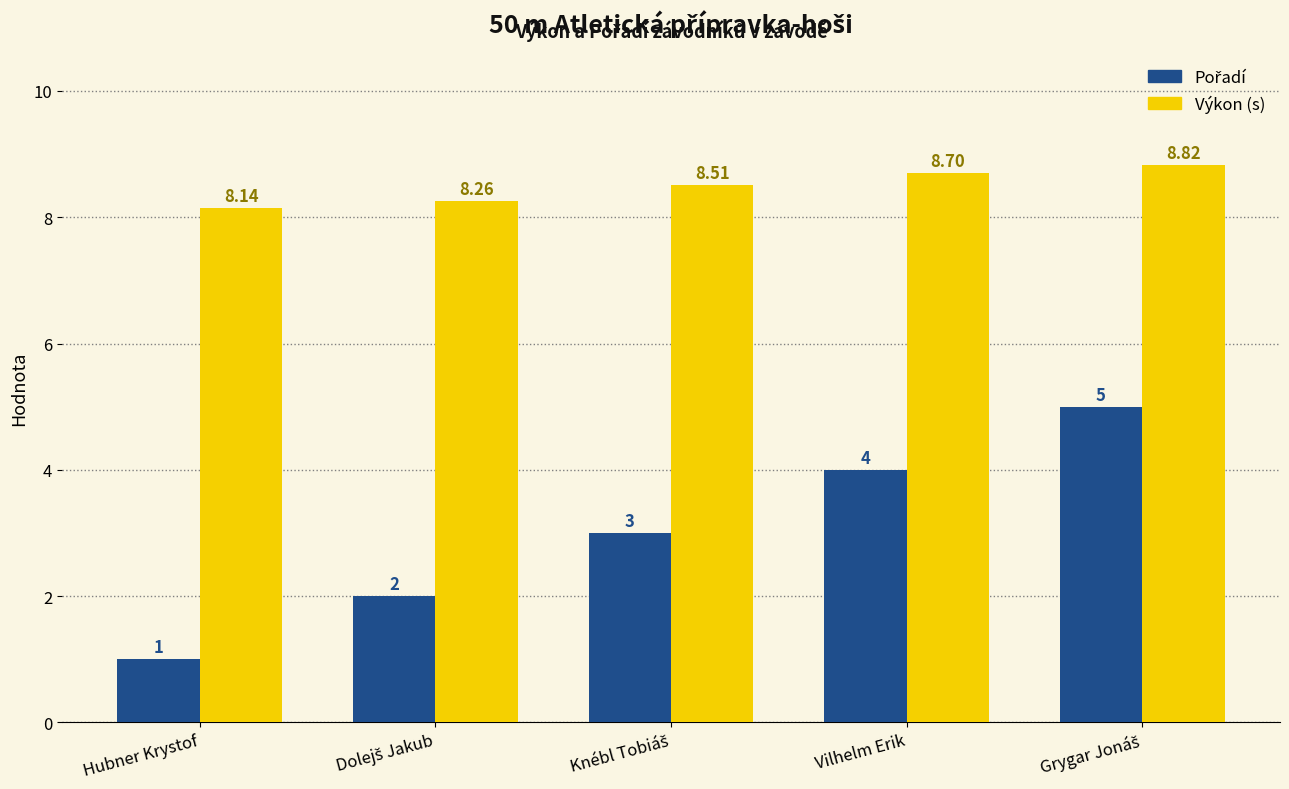

Which category has the lowest value across all series?

Hubner Krystof